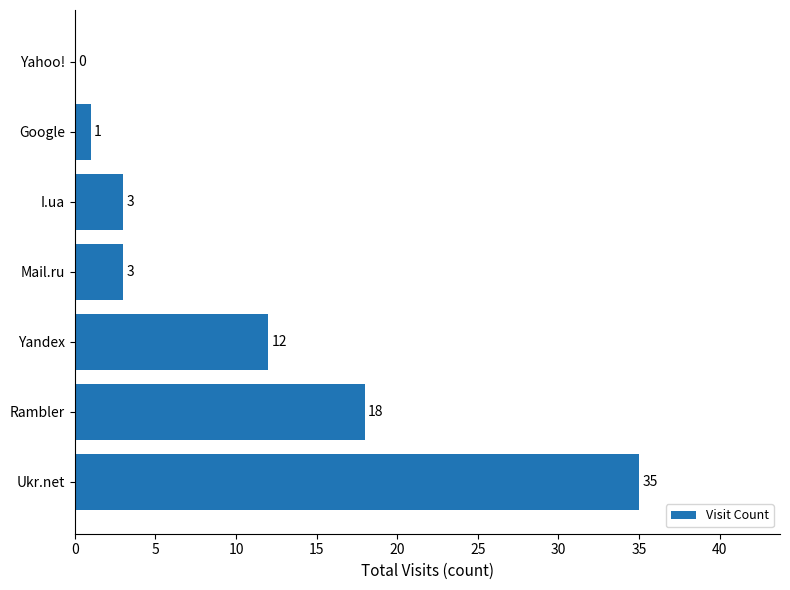

Which category has the highest value across all series?

Ukr.net